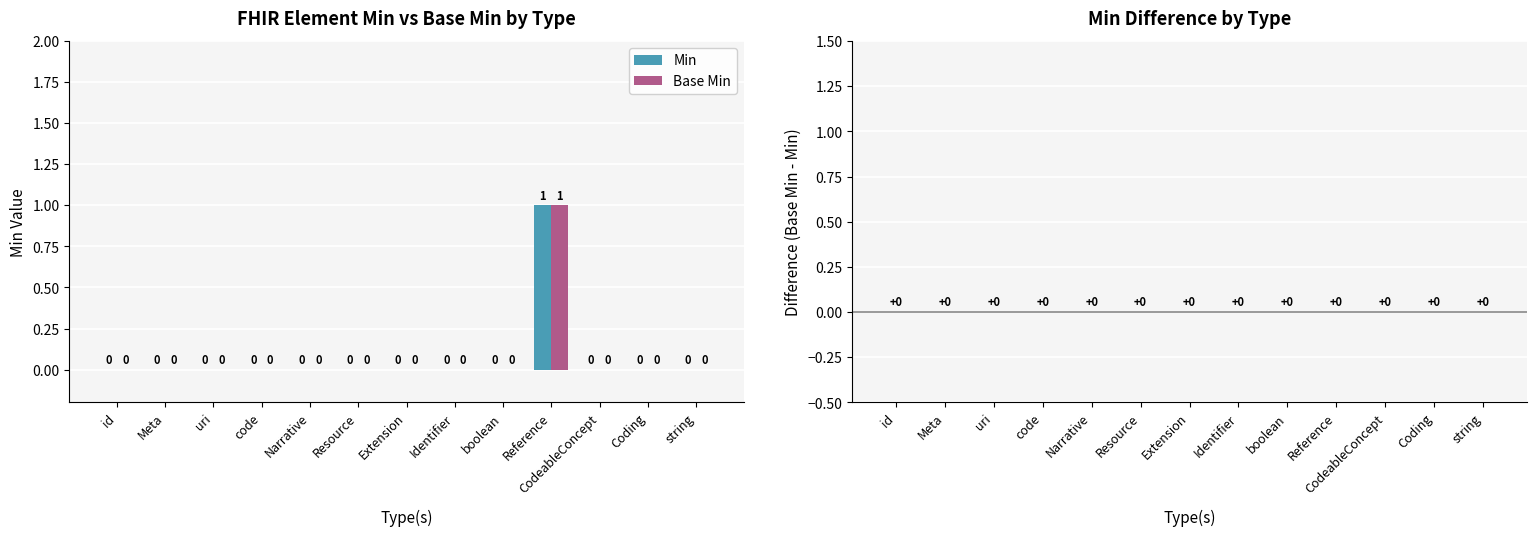

How many Base Min values are between 0 and 1?

13